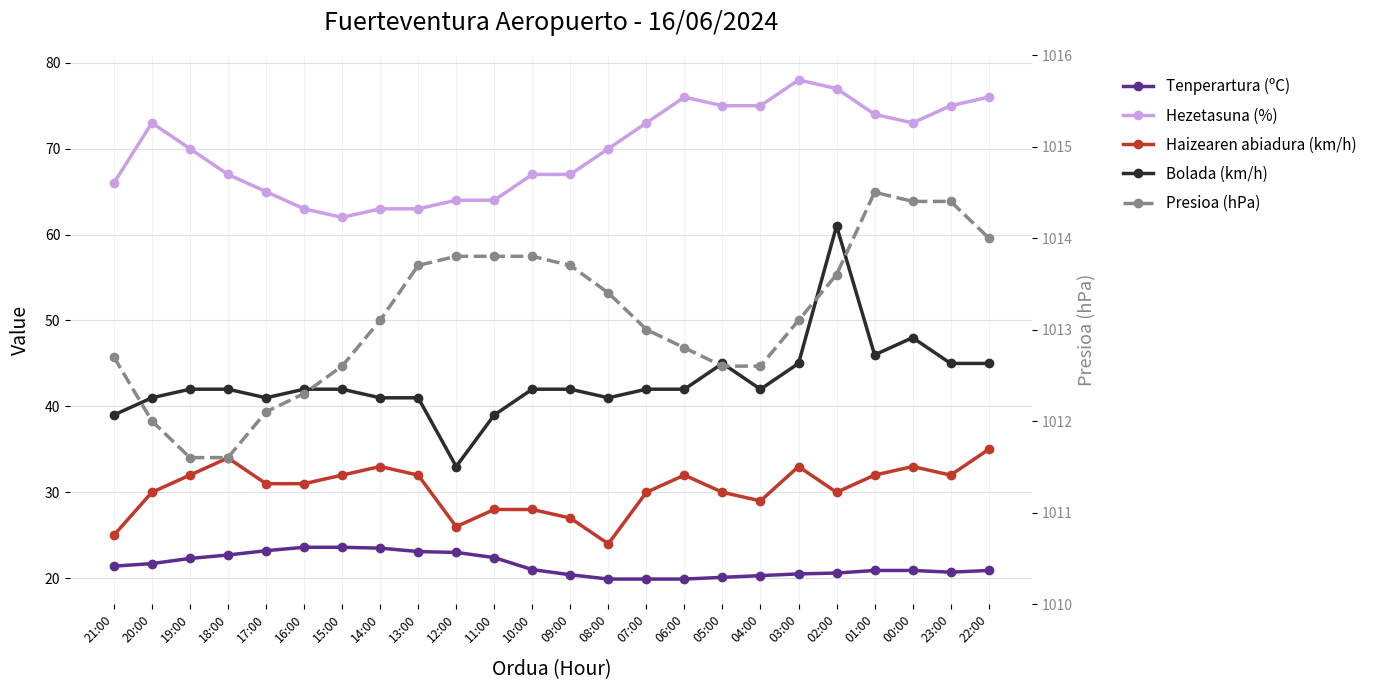

Count the number of categories in the chart.

24